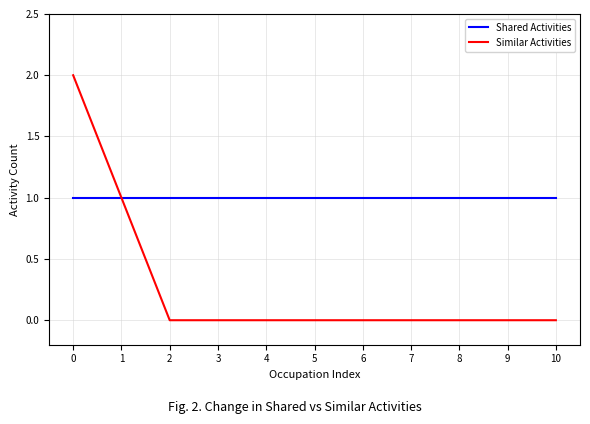

Count the number of data series in this chart.

2